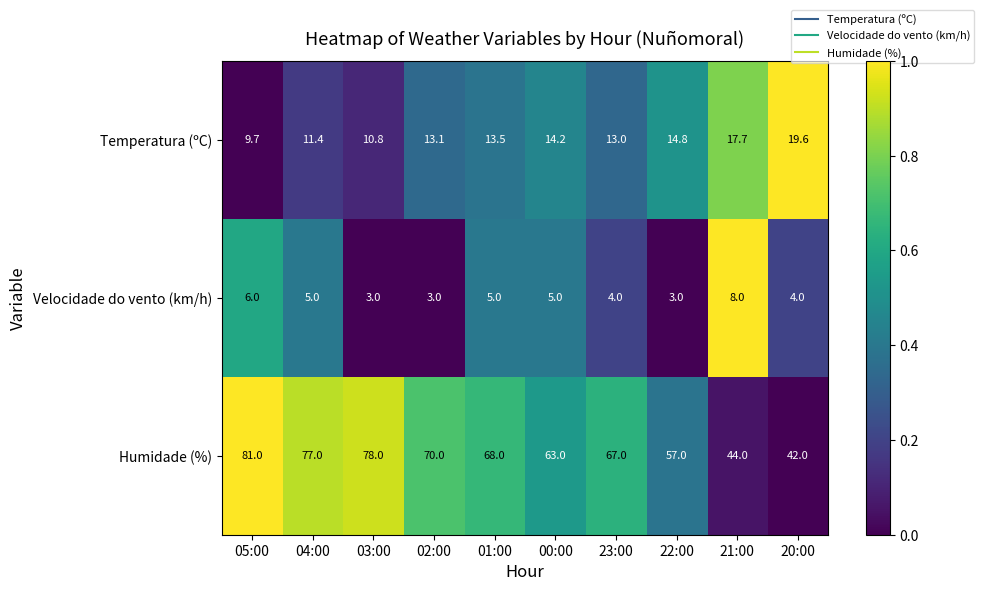

What is the maximum value shown in the chart?

81.0